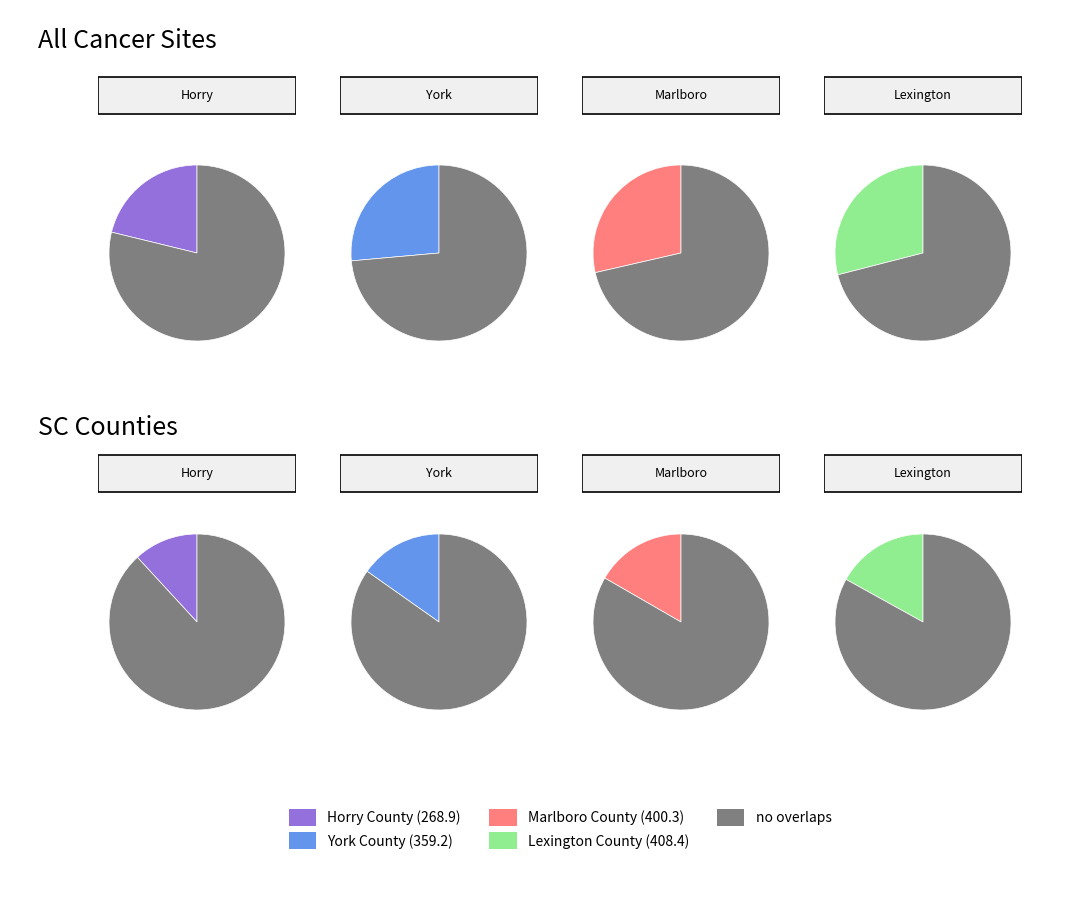

Combined, do Marlboro County and York County account for over 50%?

Yes